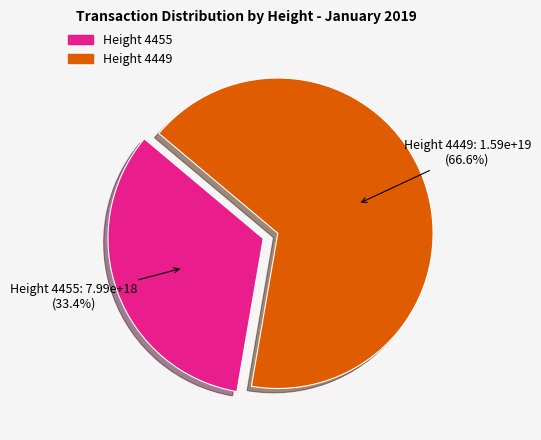

Between Height 4449 and Height 4455, which is larger?

Height 4449